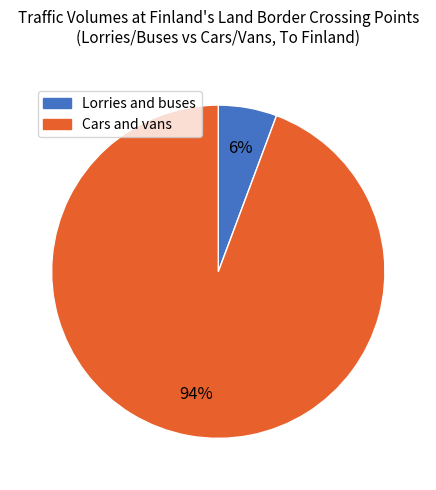

How many segments does this pie chart have?

2